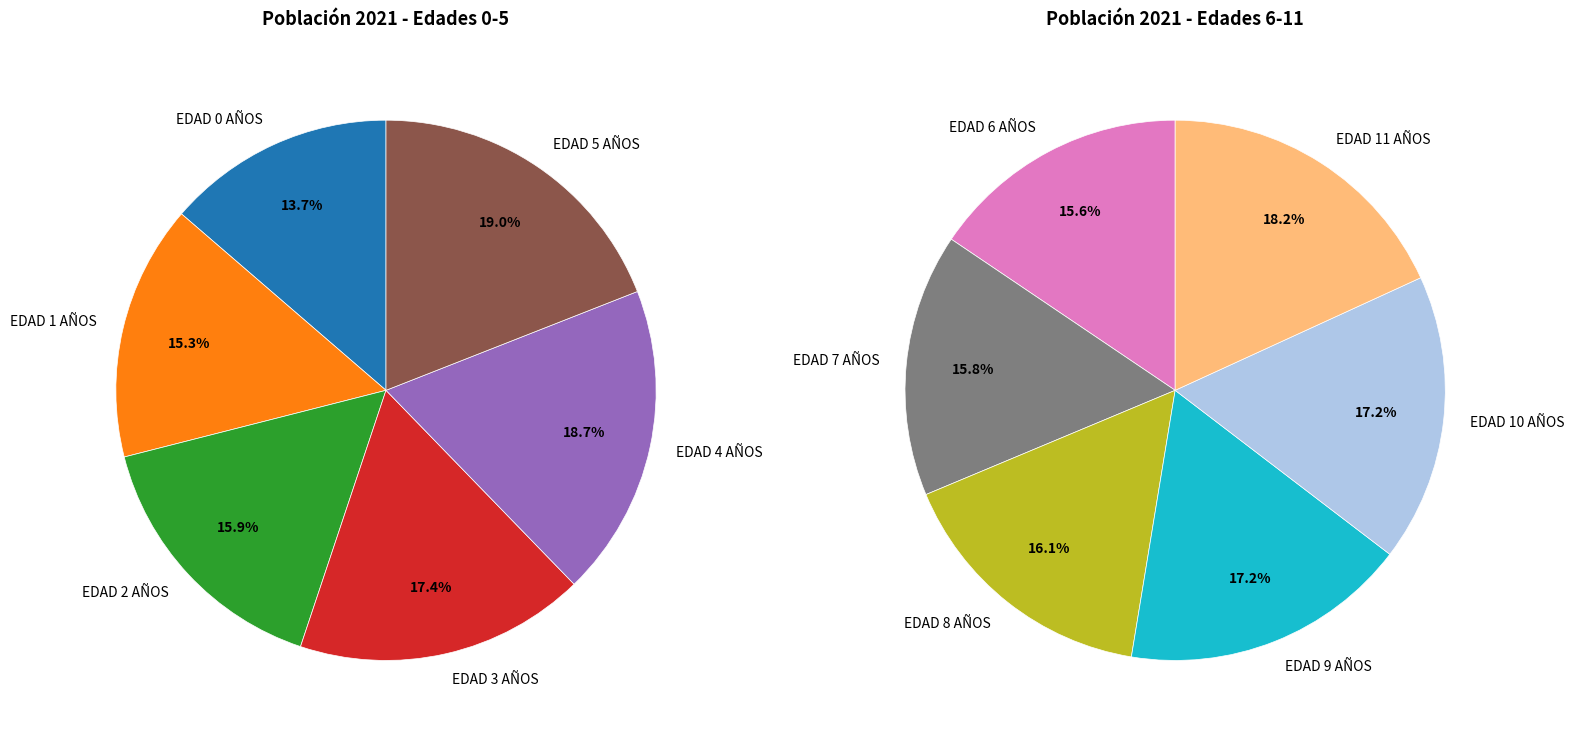

The EDAD 7 AÑOS slice represents 1% of the pie. True or false?

False